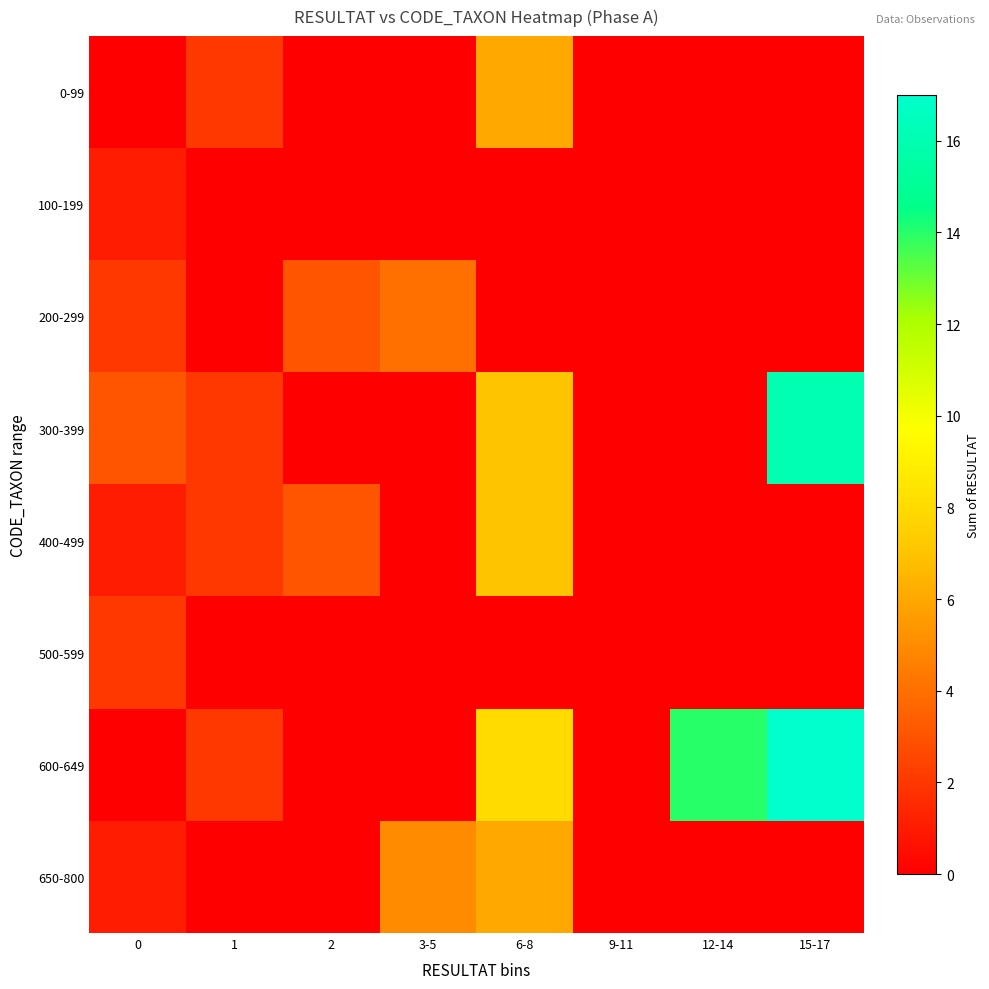

Which series has the widest spread of values?

600-649